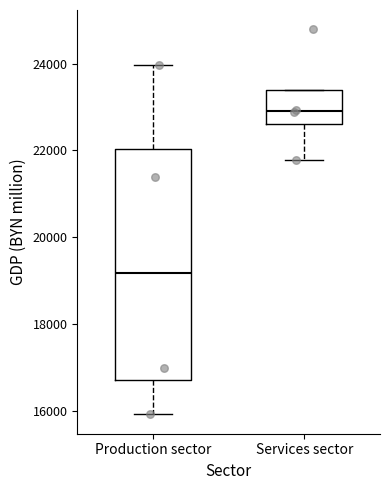

Where is the upper edge of the box for Production sector on the y-axis? The values are not printed on the chart, so give them approximately, as read against the axis.

22000